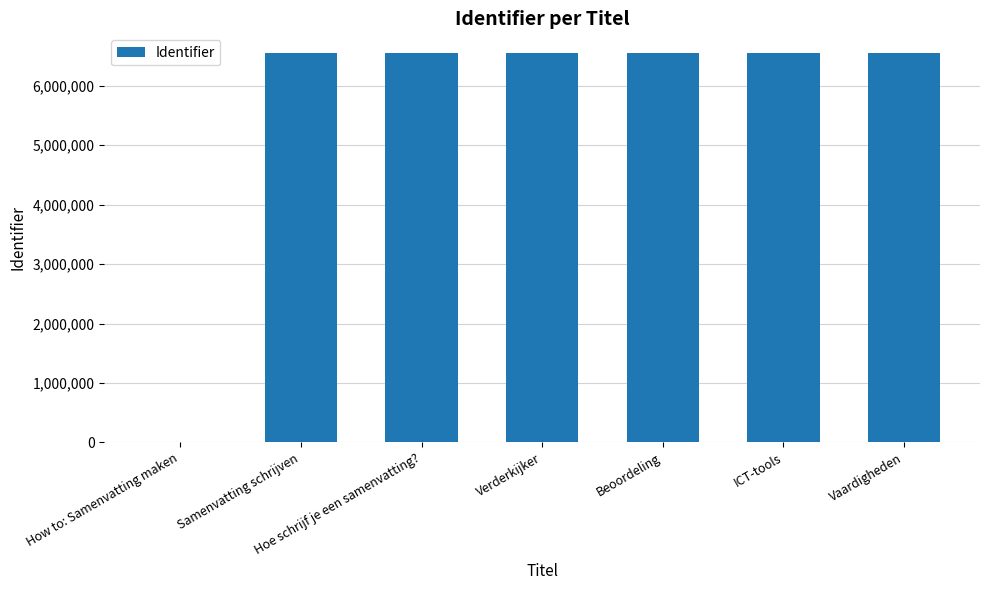

At which label is the value closest to 3275359?

Samenvatting schrijven